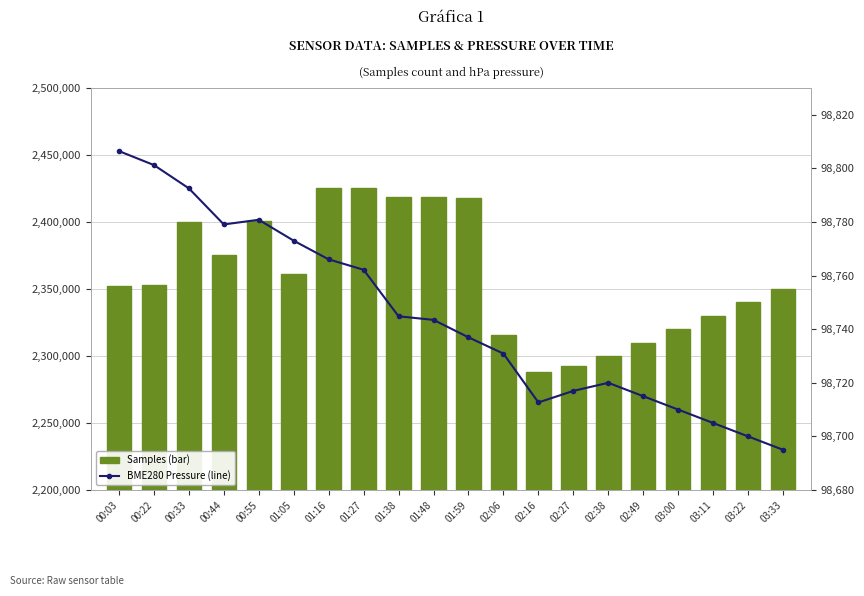

Rank the series by their maximum value, from lowest to highest.

BME280 Pressure (line), Samples (bar)